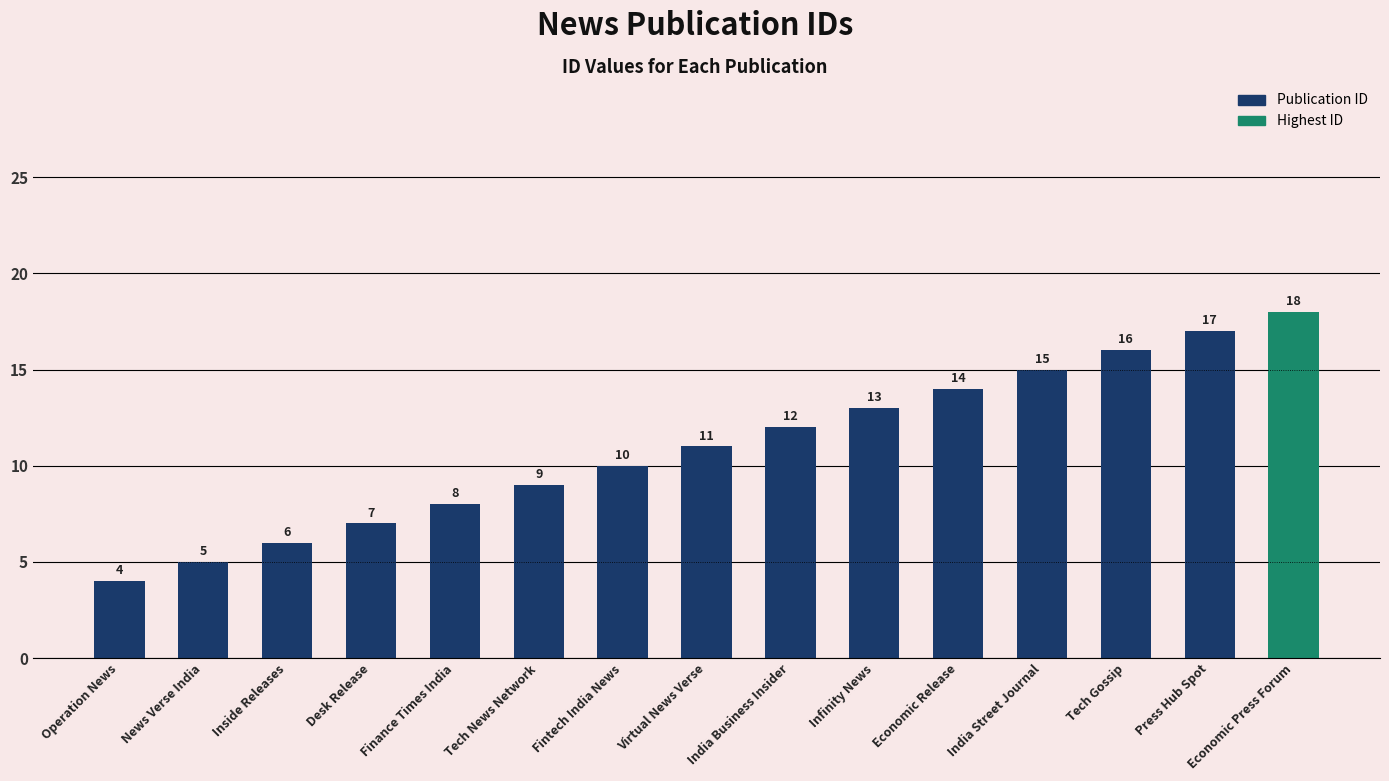

What is the maximum value shown in the chart?

18